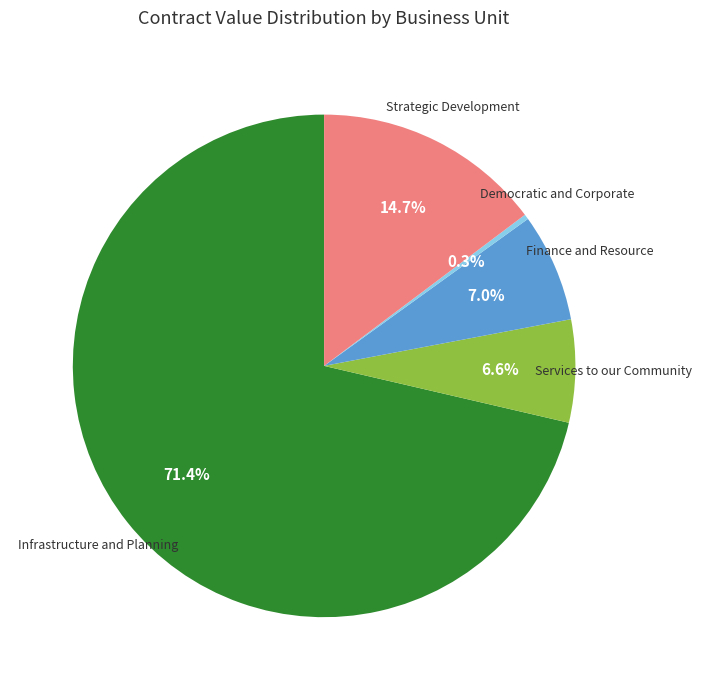

Does any single category account for the majority?

Yes